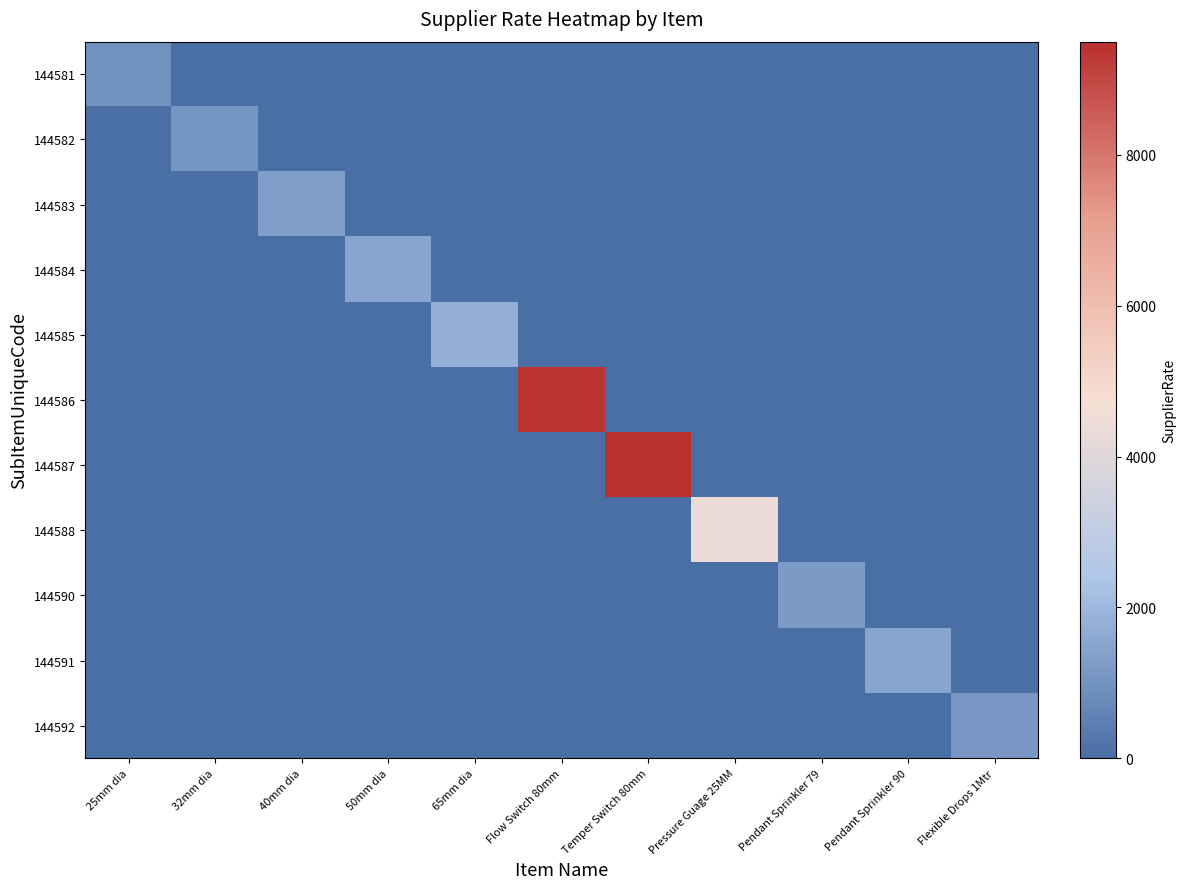

Rank the series by their maximum value, from lowest to highest.

144581, 144582, 144592, 144590, 144583, 144584, 144591, 144585, 144588, 144586, 144587